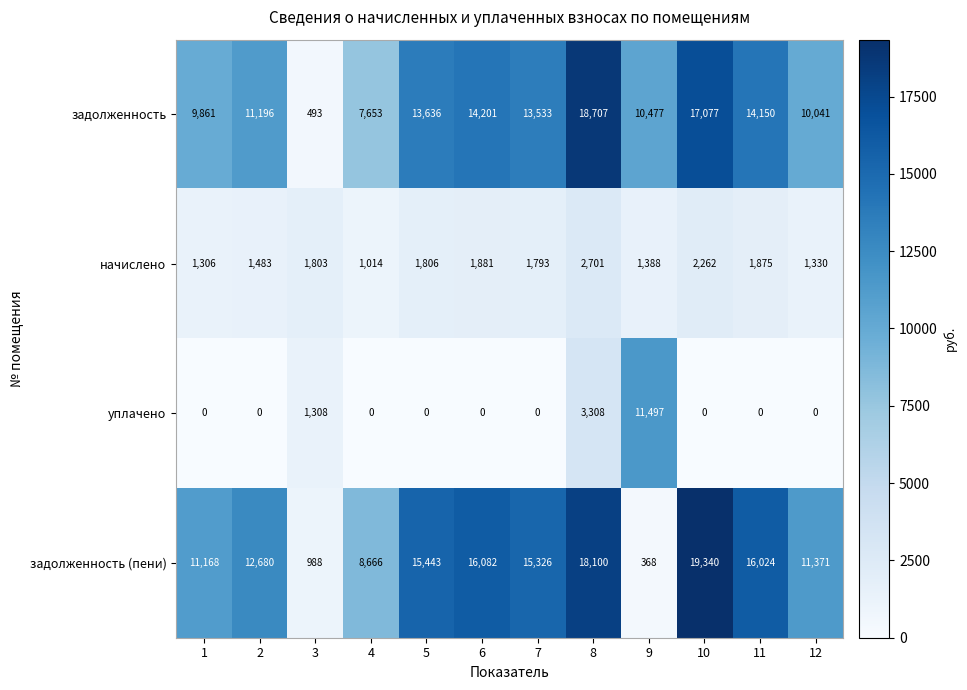

What is the spread (max minus min) of values at 4?

8666